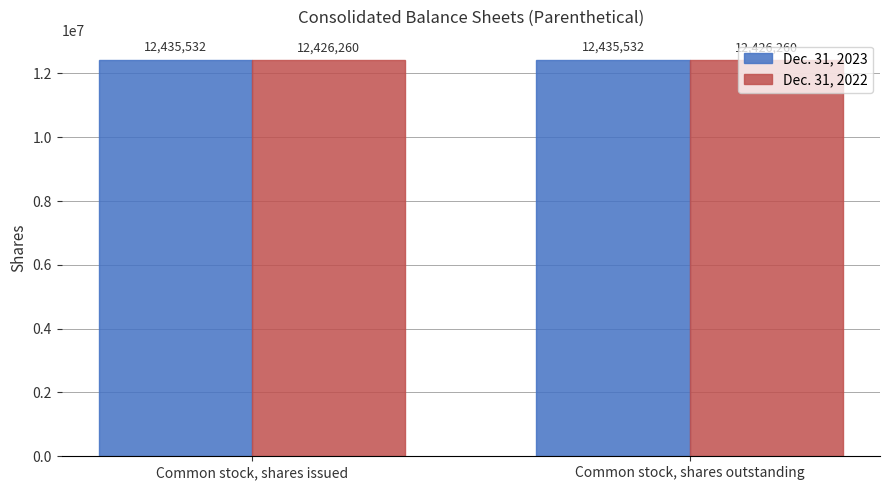

What is the label of the 1st bar from the left?

Common stock, shares issued